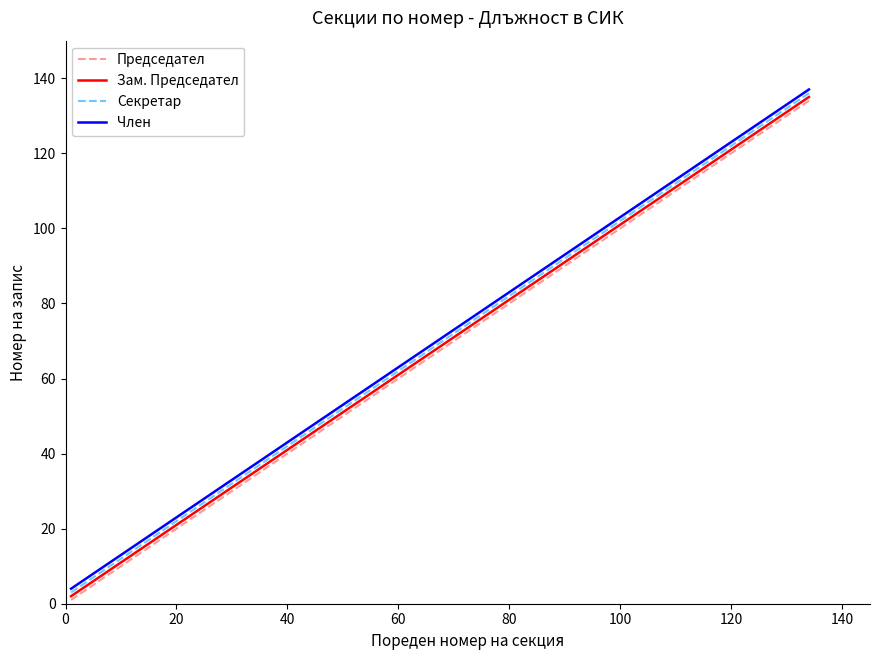

True or false: Член and Председател cross at least once.

False